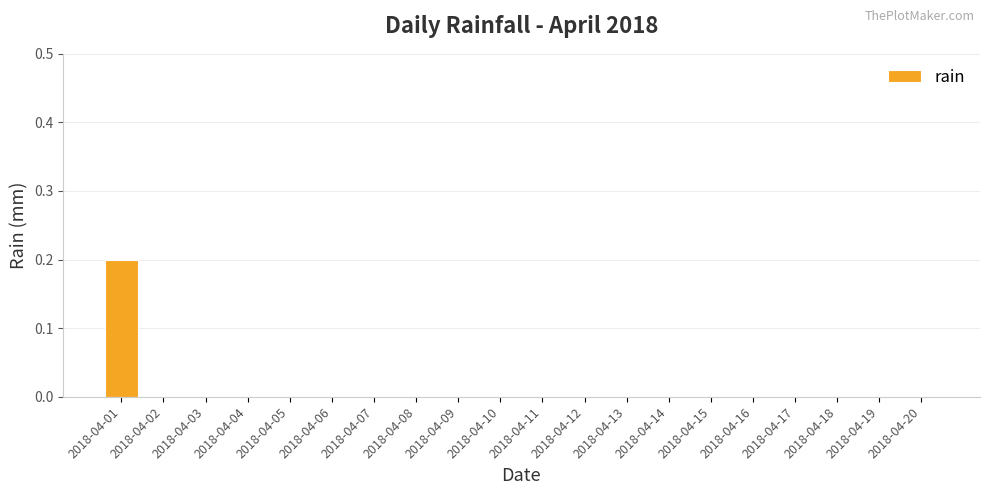

True or false: the data shows 0.0 at 2018-04-14.

True